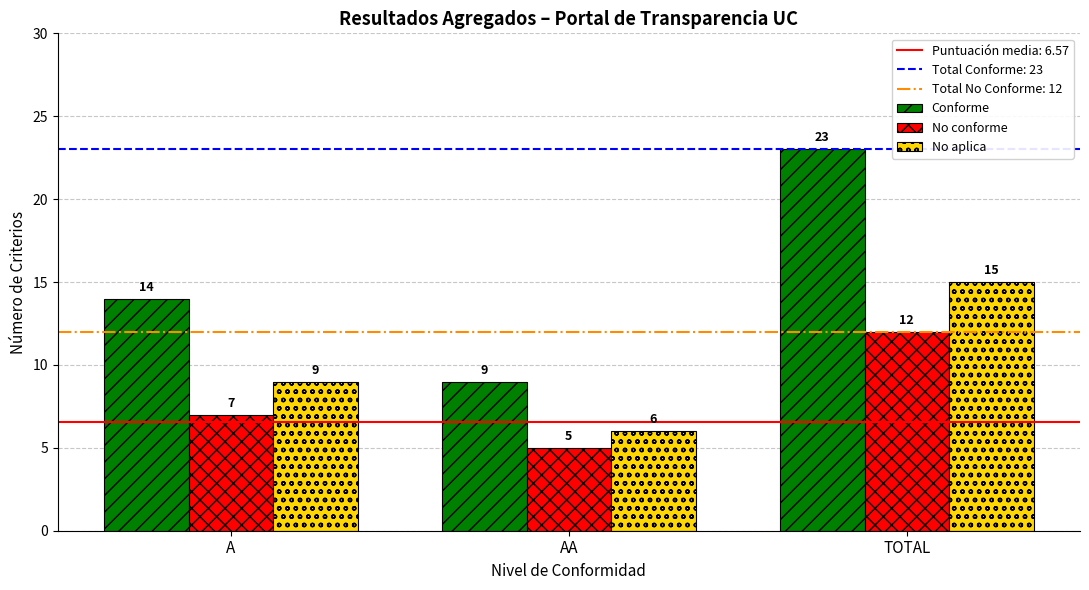

Reading right to left, list all the values displayed in this chart.

Conforme: TOTAL=23	AA=9	A=14
No conforme: TOTAL=12	AA=5	A=7
No aplica: TOTAL=15	AA=6	A=9